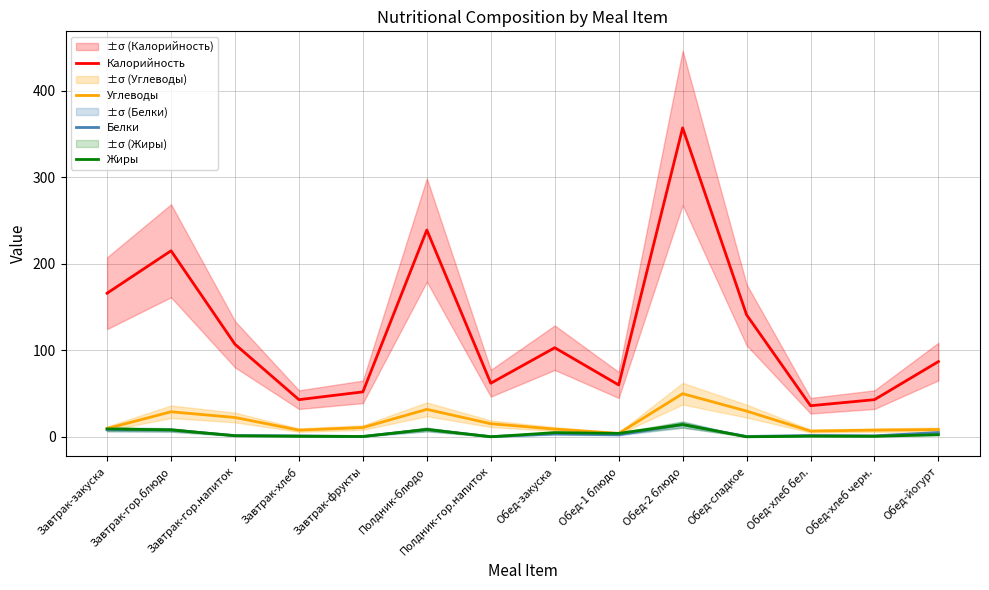

How many interior local peaks does the Углеводы series have?

3